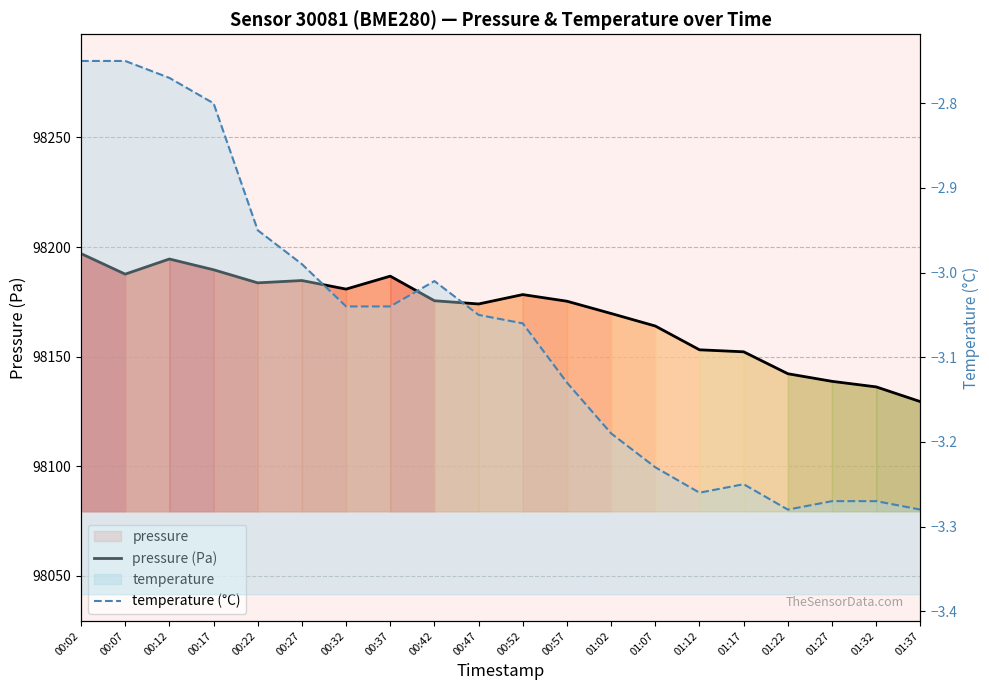

What are all the series names shown in the legend?

pressure (Pa), temperature (°C)